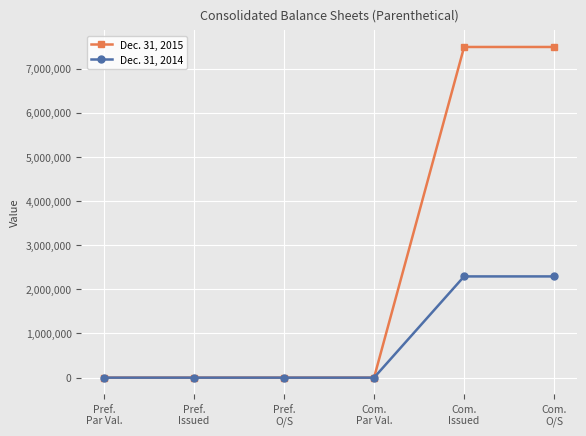

Reading left to right, transcribe all the data shown in this chart.

Dec. 31, 2015: 0	0	0	0	7490288	7490288
Dec. 31, 2014: 0	0	0	0	2293057	2293057